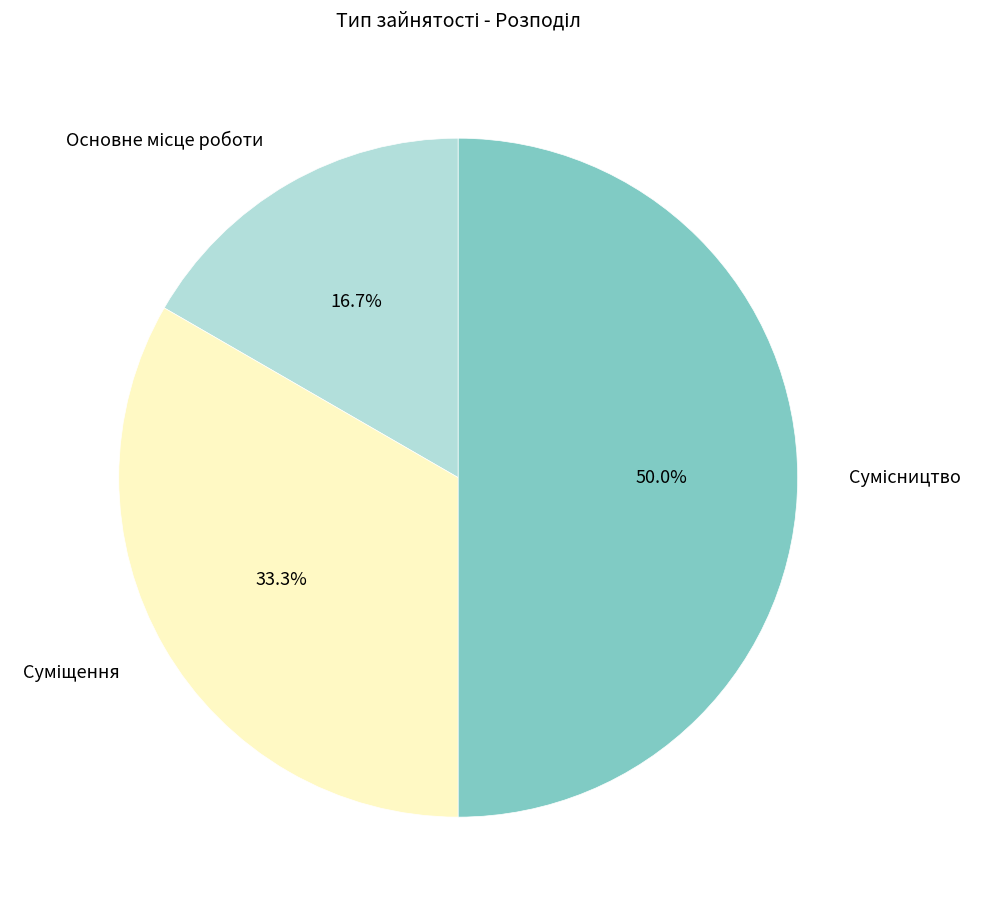

Count the number of slices in the pie.

3